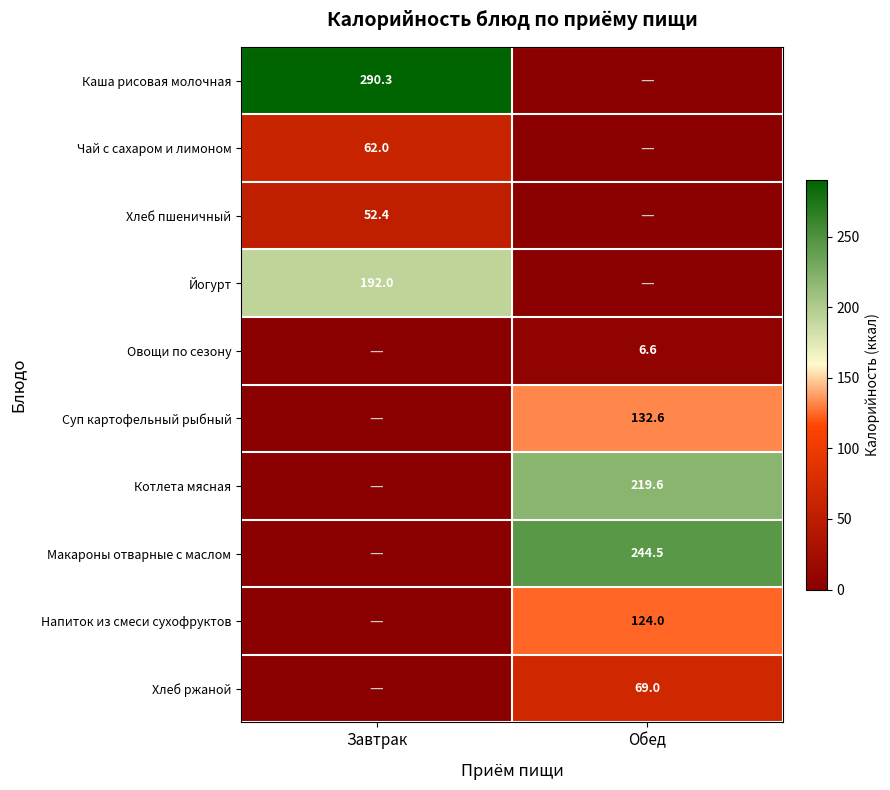

The Макароны отварные с маслом series shows 353.6 at Обед. True or false?

False